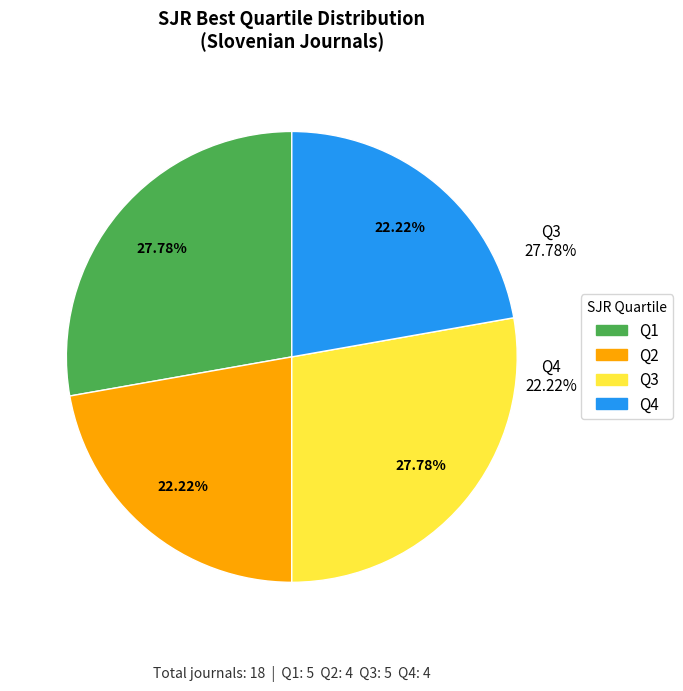

Rank the categories by value from lowest to highest.

Q2, Q4, Q1, Q3